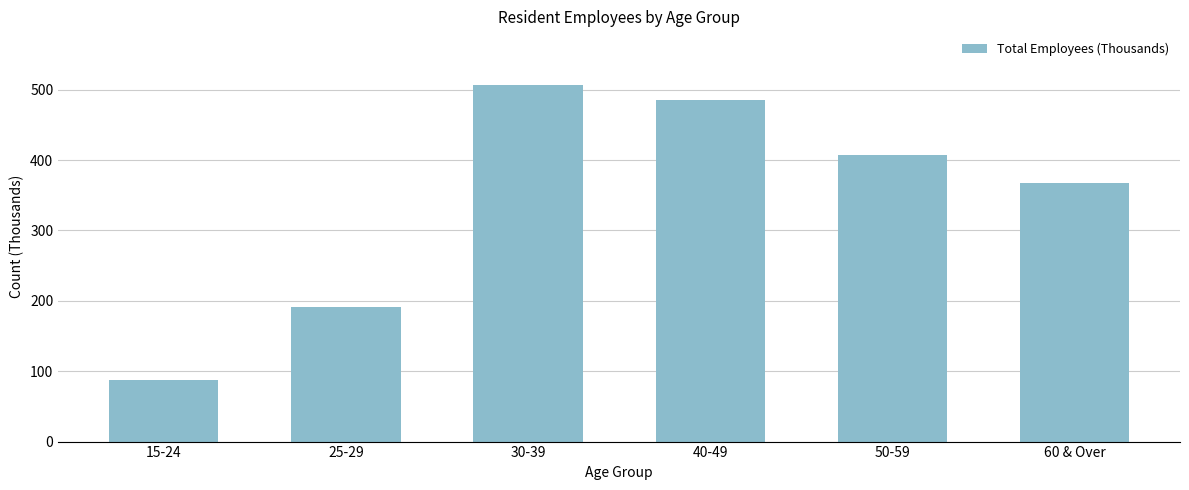

Reading right to left, list all the values displayed in this chart.

60 & Over=367.1	50-59=408.0	40-49=486.1	30-39=507.0	25-29=190.8	15-24=87.5